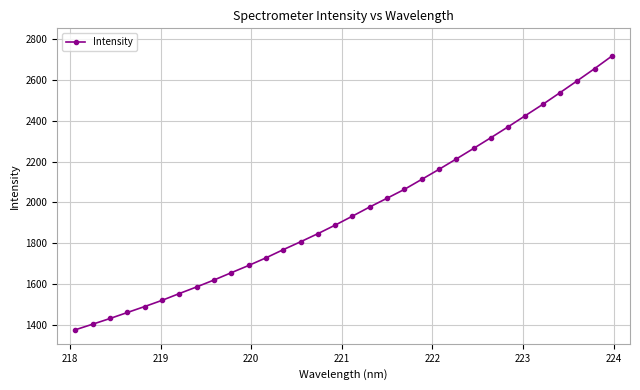

How many lines are shown in the chart?

1